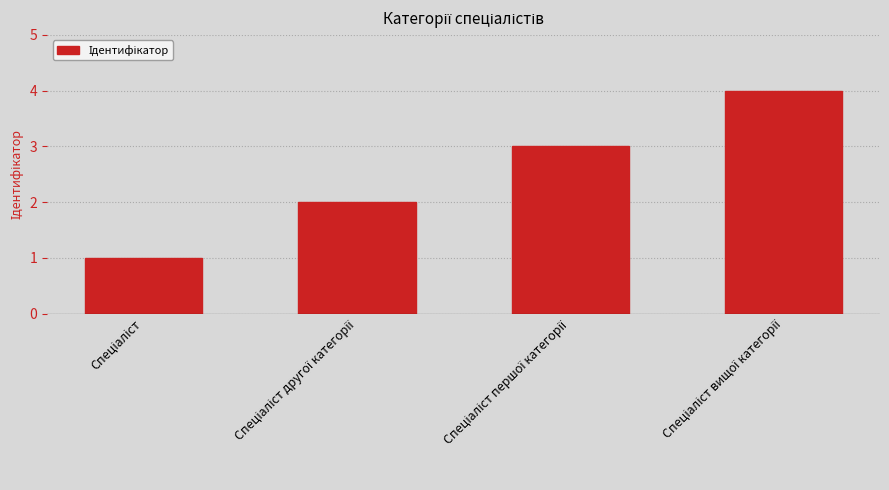

What is the greatest value displayed?

4